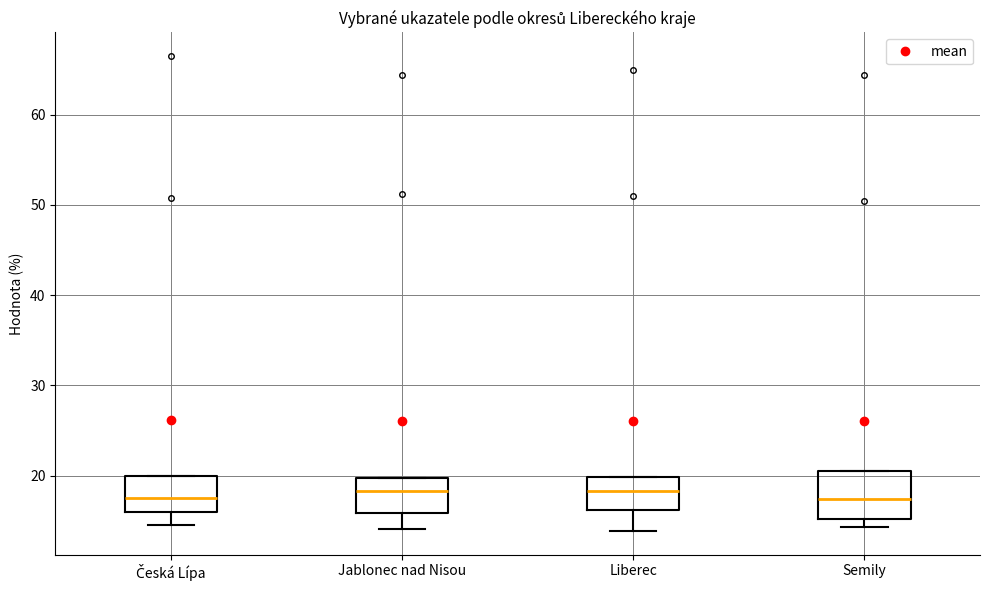

Which box is the tallest, from its lower edge to its upper edge?

Semily